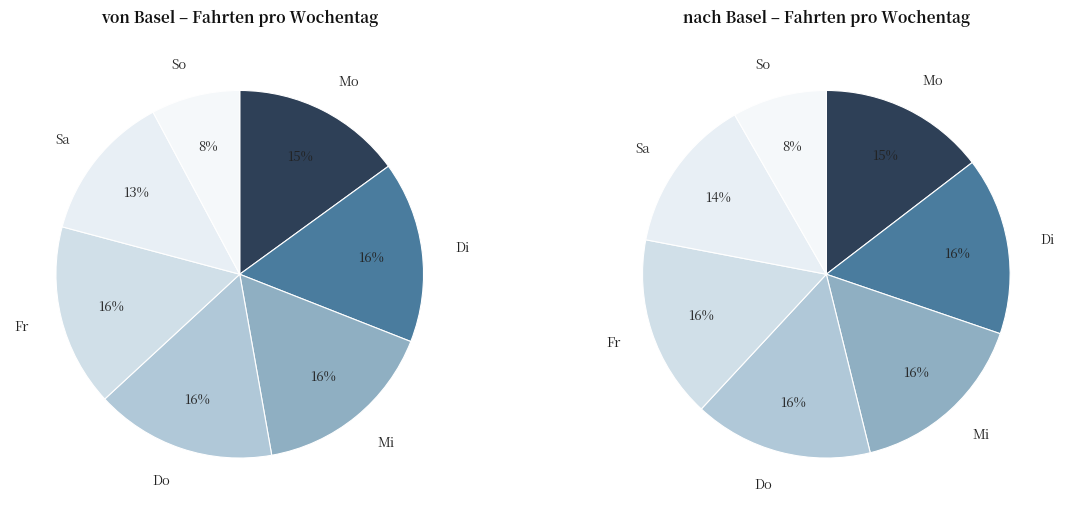

True or false: Mi accounts for 16% of the total.

True